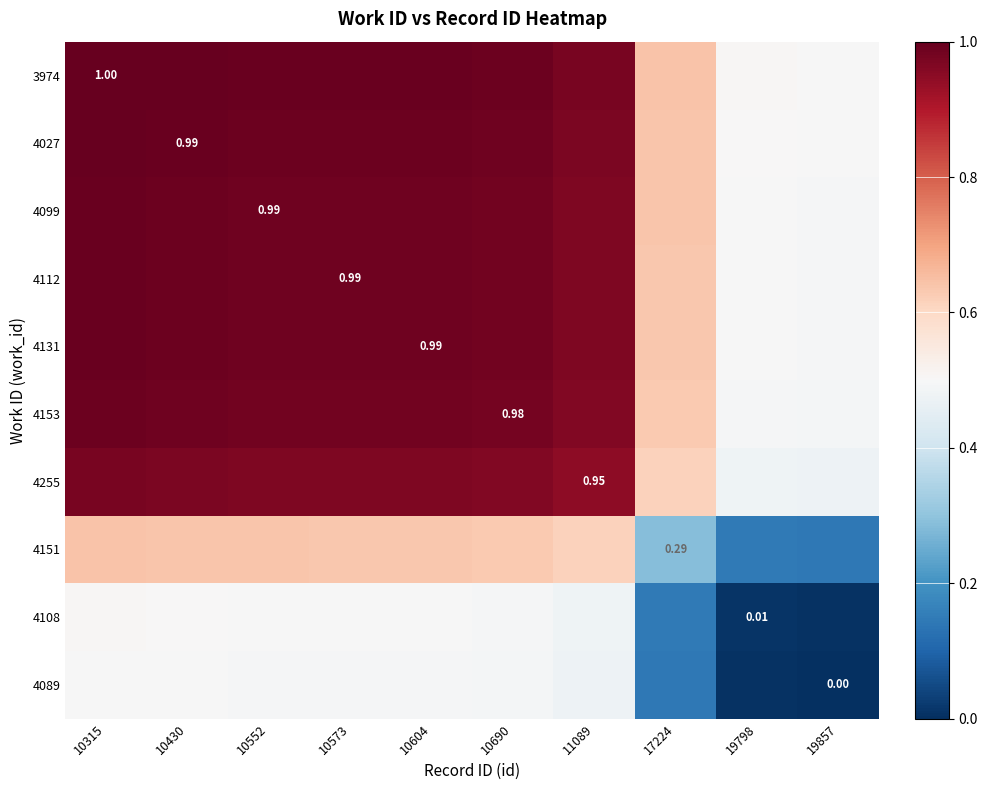

Rank the series by their maximum value, from lowest to highest.

4089, 4108, 4151, 4255, 4153, 4131, 4112, 4099, 4027, 3974